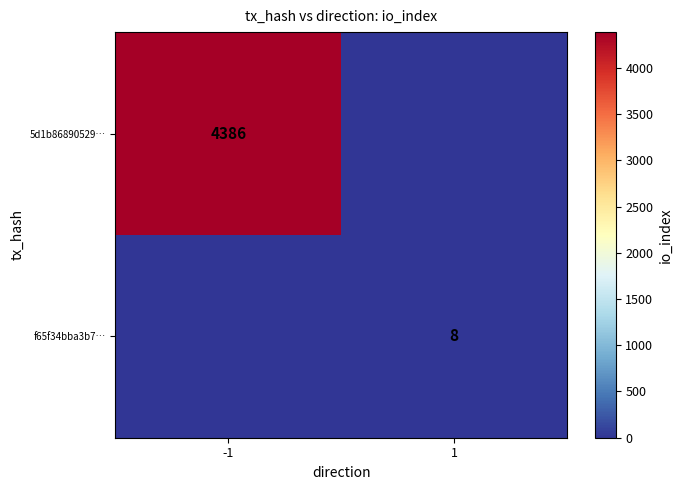

Is it true that f65f34bba3b7… equals 8 at 1?

True